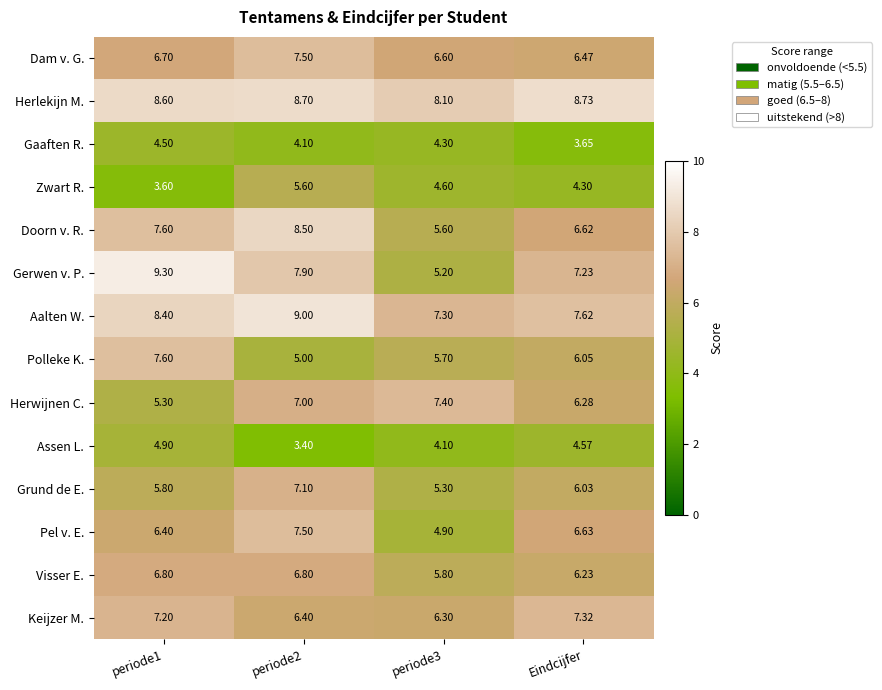

Which category has the highest value across all series?

periode1